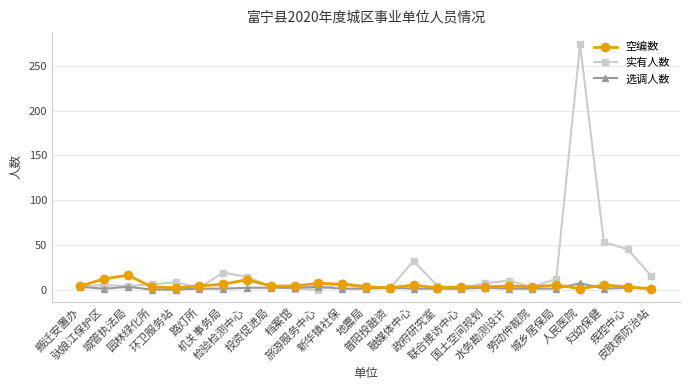

Which series has the largest range (max minus min)?

实有人数